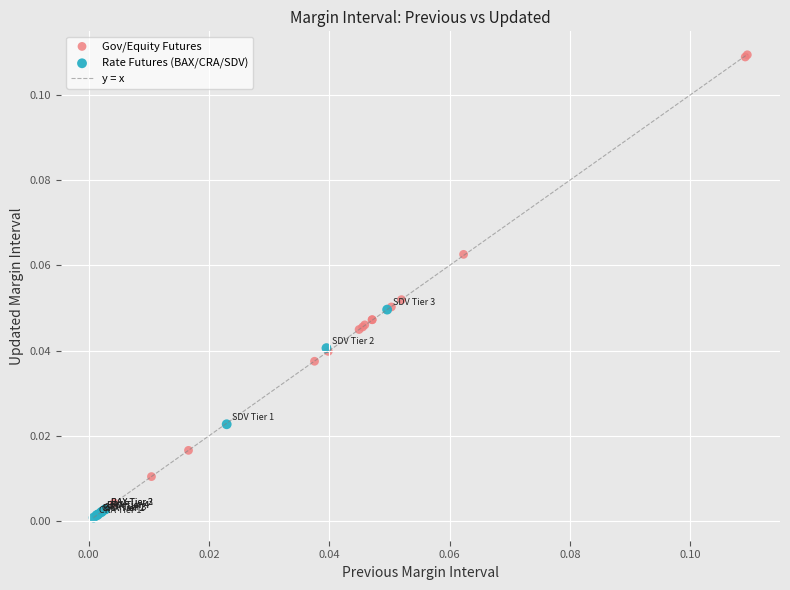

Which series contains the highest Y value?

Gov/Equity Futures